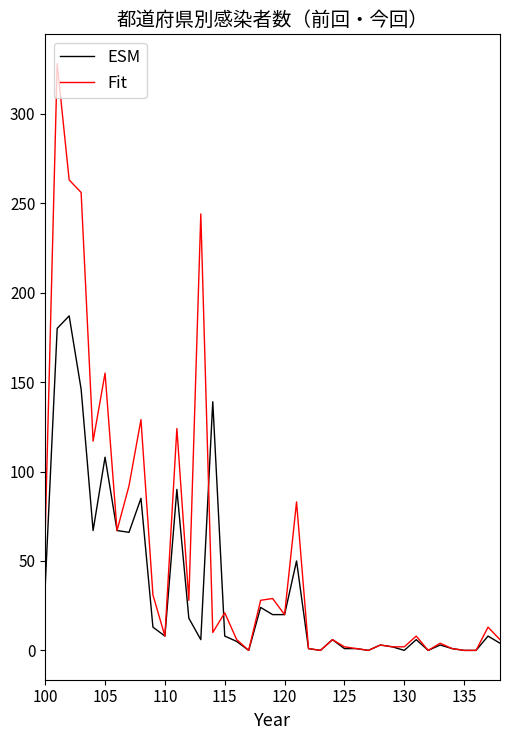

Which series has the largest range (max minus min)?

Fit